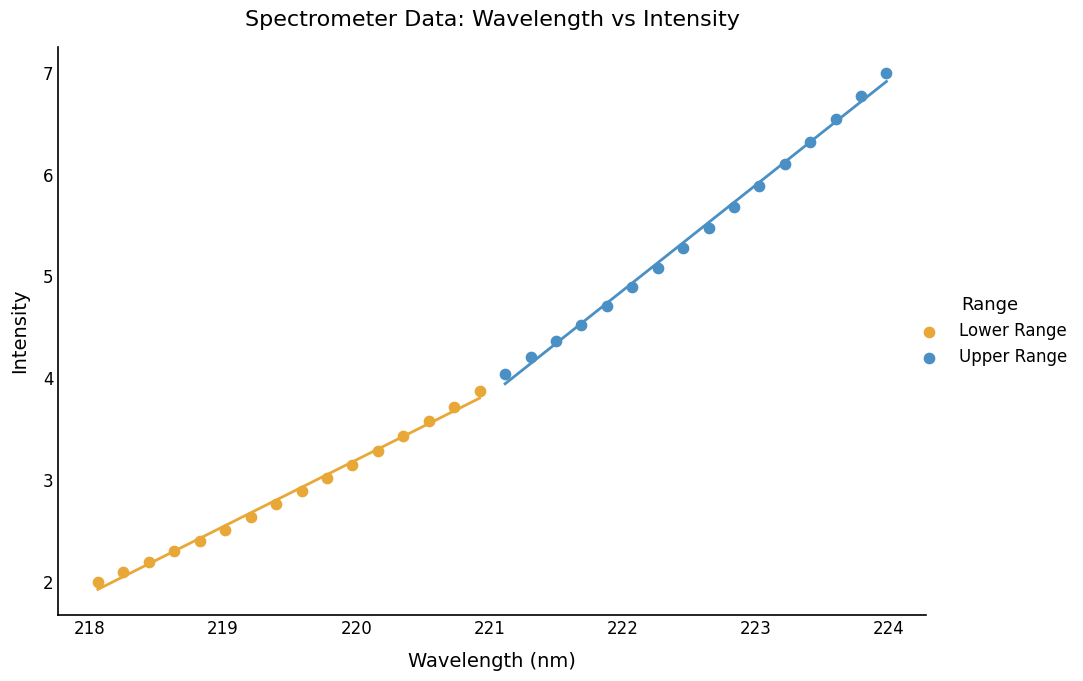

Which series reaches the maximum Y coordinate?

Upper Range